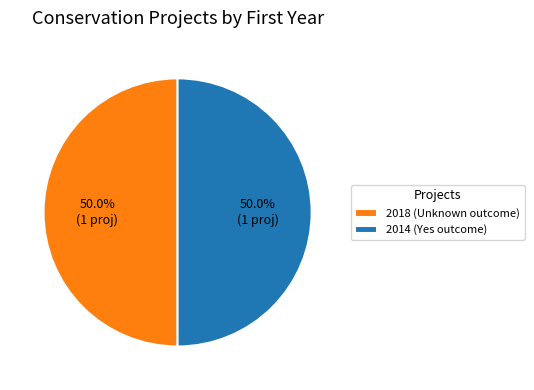

What is the ratio of the value at 2014 (Yes outcome) to the value at 2018 (Unknown outcome)?

1.0